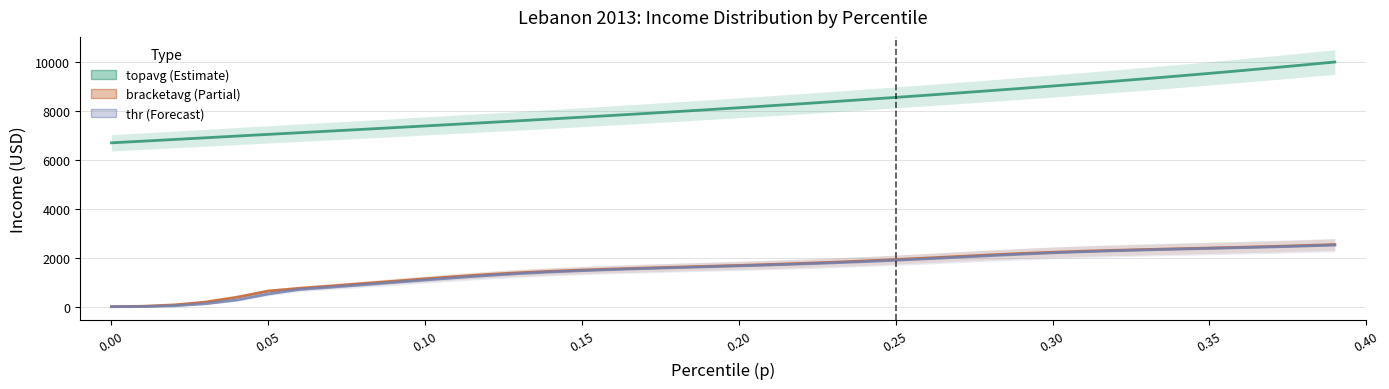

What is the minimum value shown in the chart?

1.2